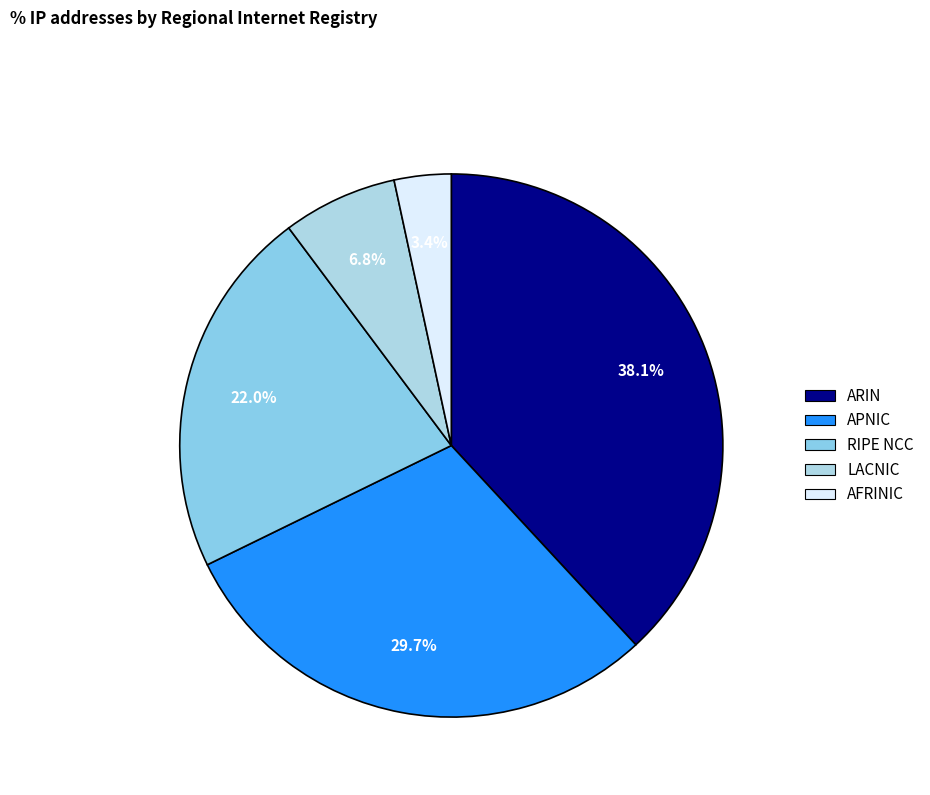

Count the number of slices in the pie.

5